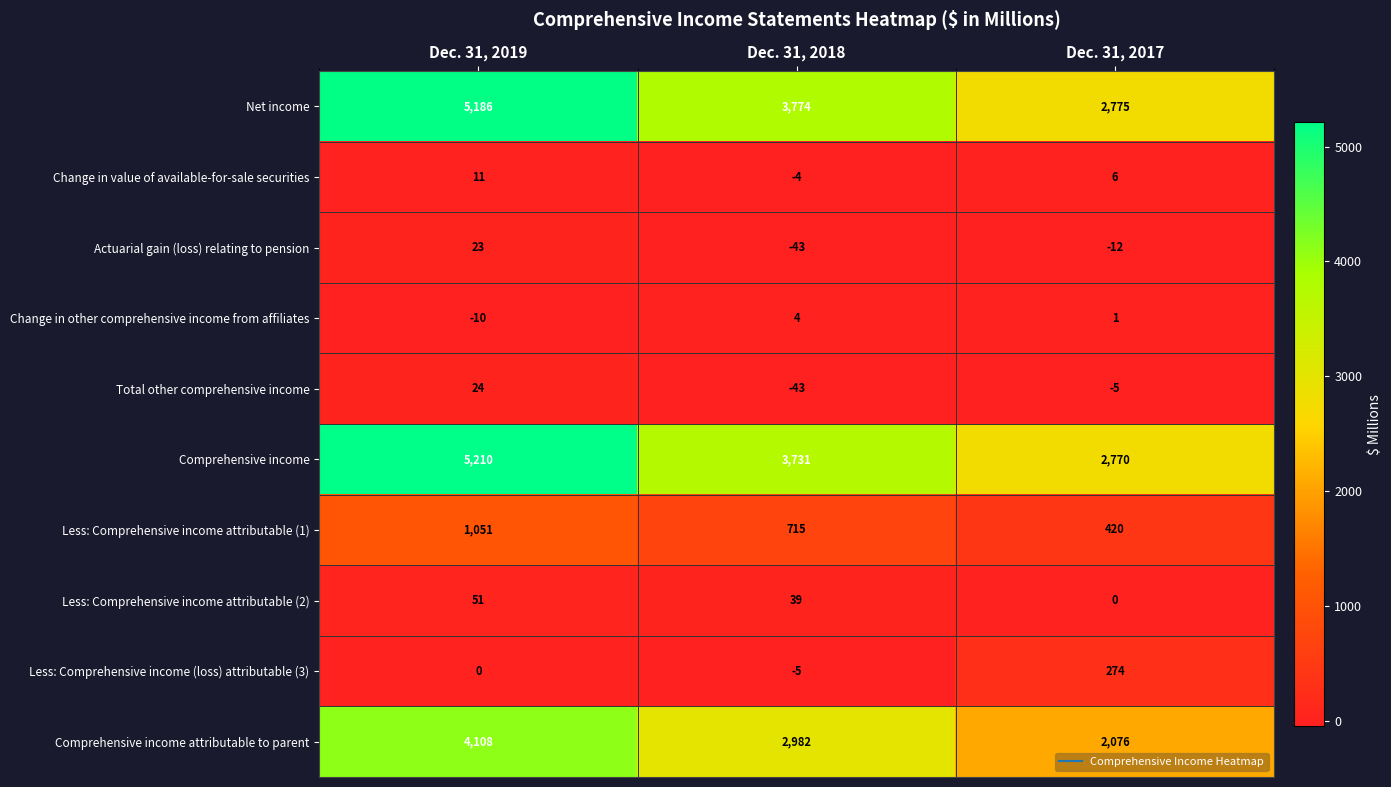

What is the approximate value of Less: Comprehensive income attributable (1) at Dec. 31, 2018, to the nearest 100?

700